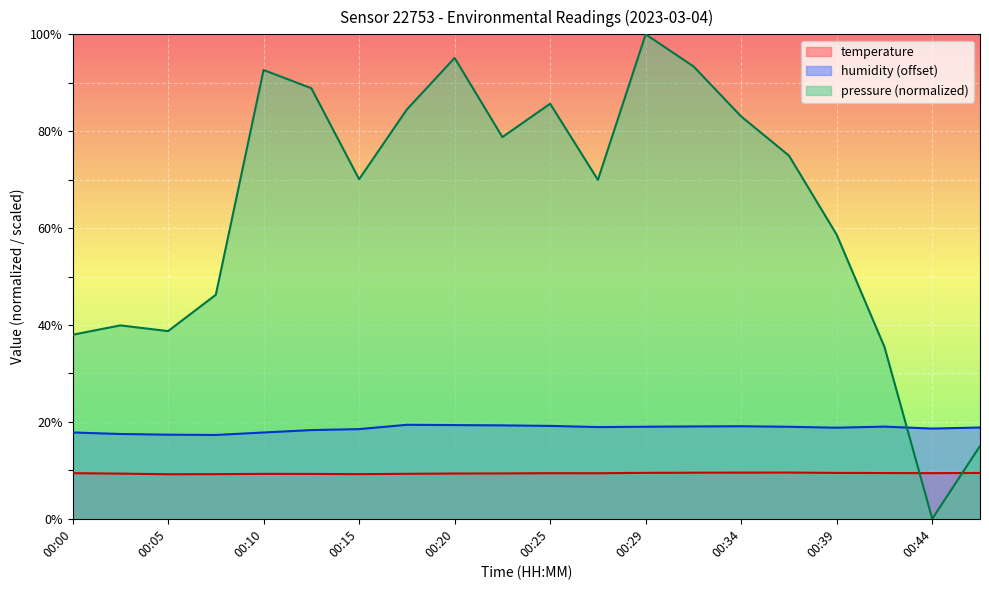

How many data points in humidity are less than 18?

5